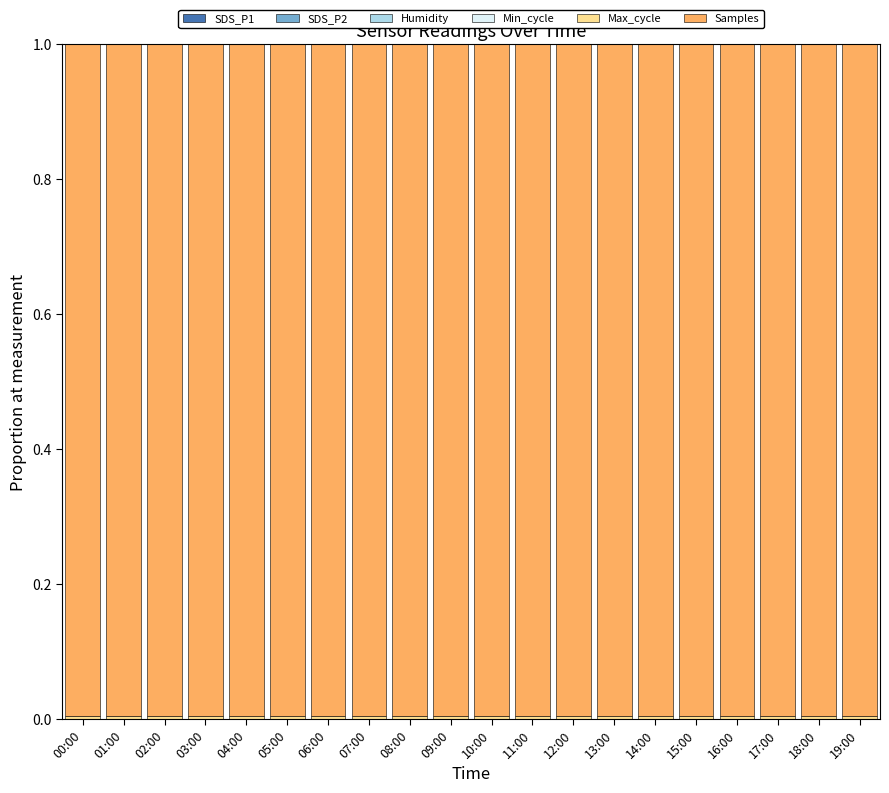

The value of SDS_P2 at 07:00 is 0.0. True or false?

True